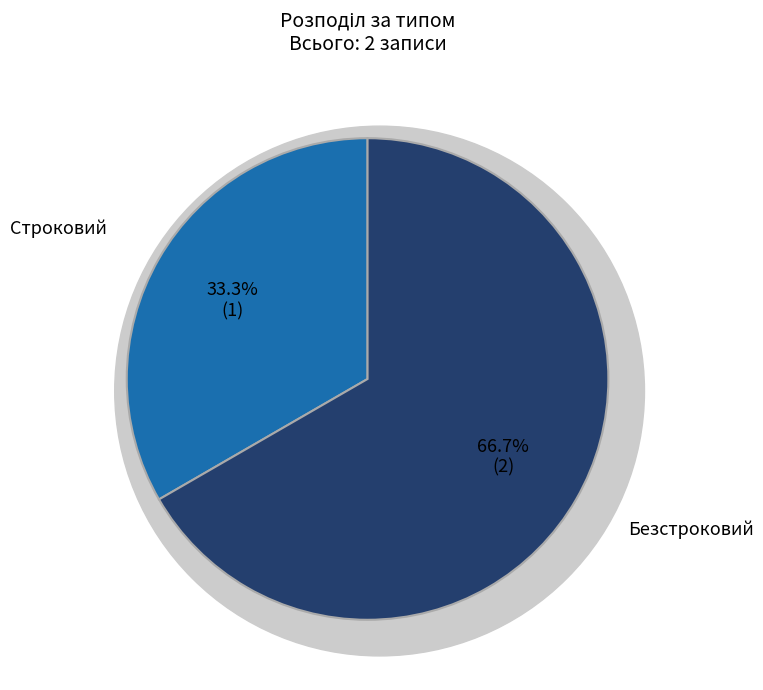

To the nearest percent, what percentage of the pie is Строковий?

33%